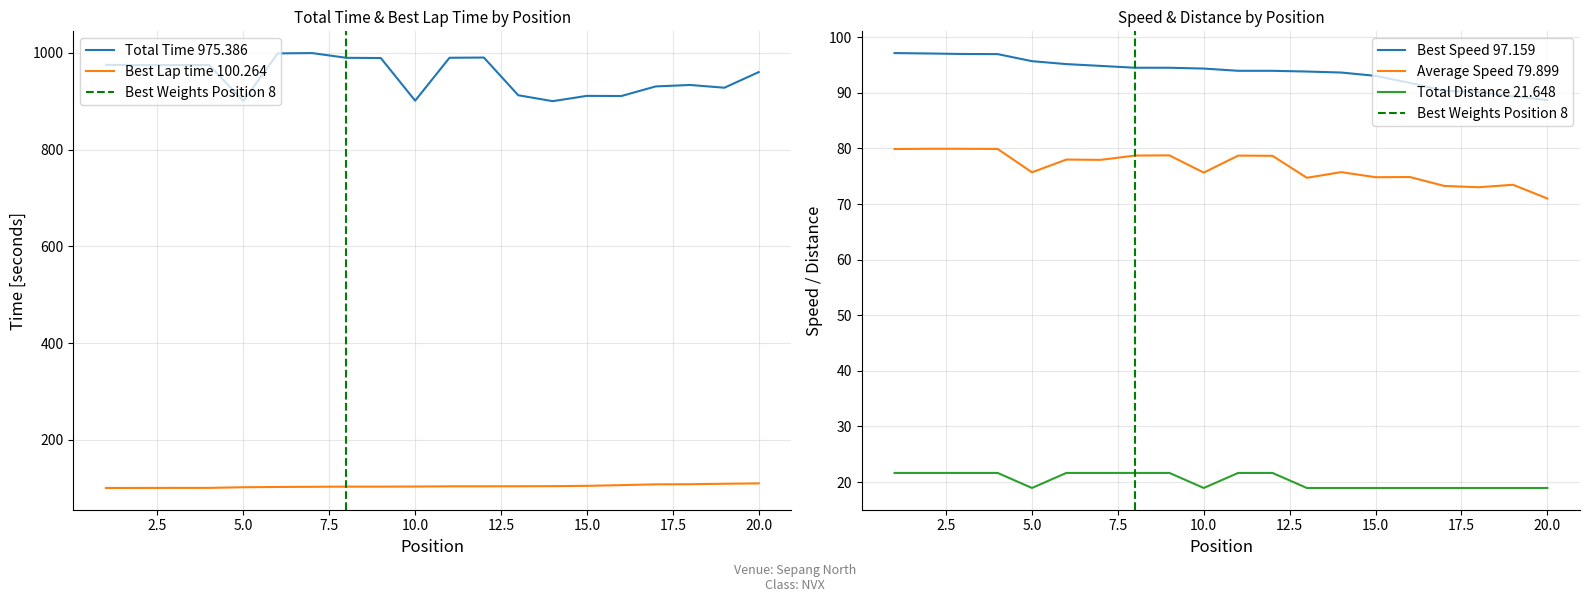

List the labels in order of Average Speed value, largest first.

2, 3, 4, 1, 9, 8, 11, 12, 6, 7, 14, 5, 10, 16, 15, 13, 19, 17, 18, 20